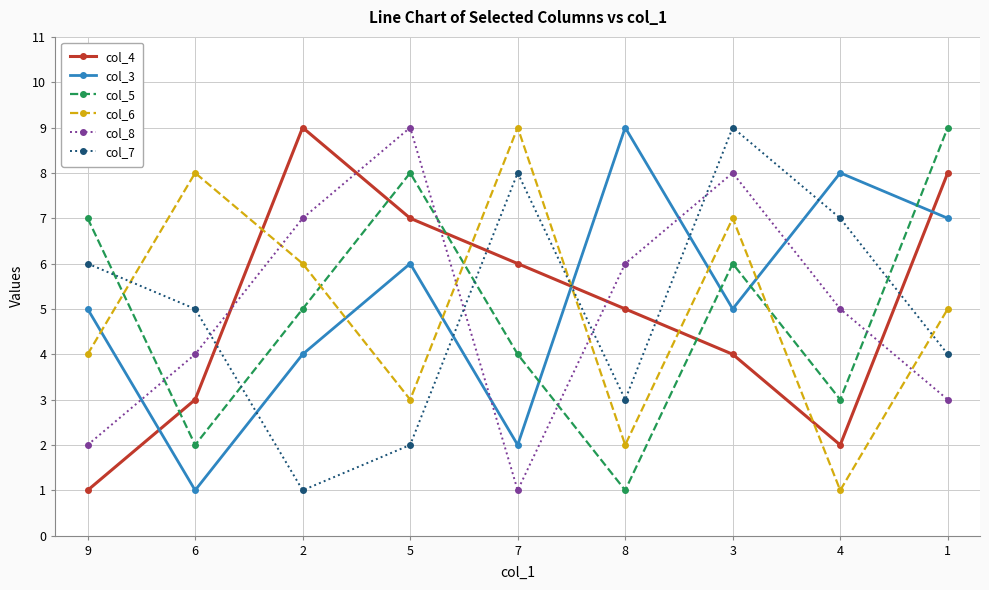

At which label does col_7 reach its peak?

3